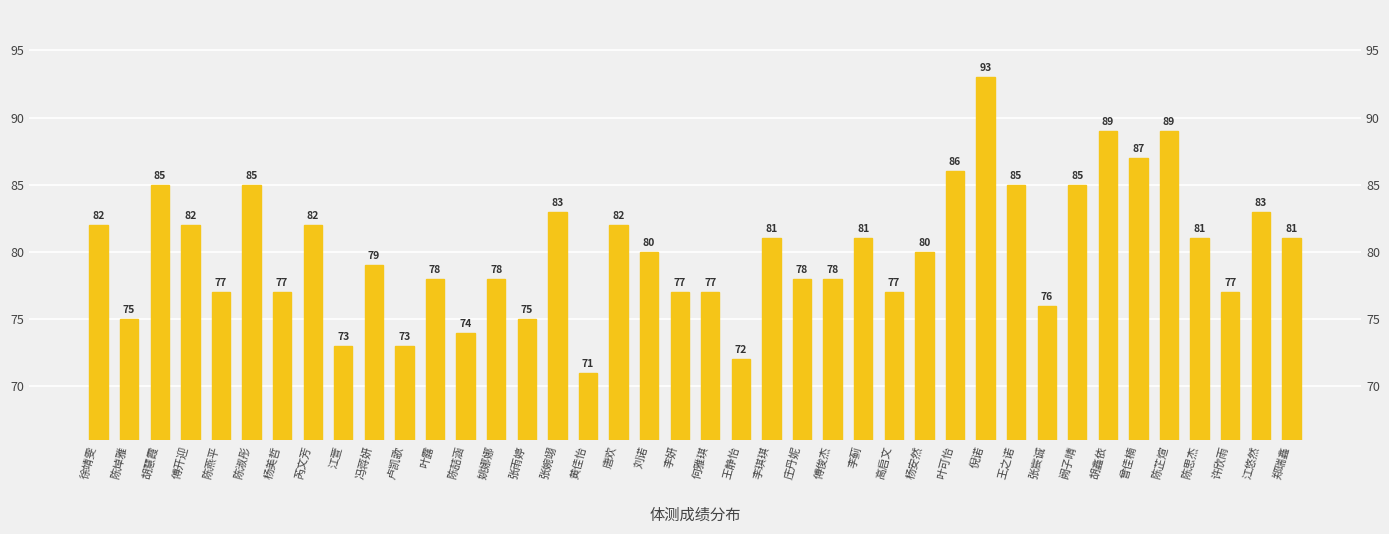

What is the difference between the values at 江萱 and 杨安然?

7